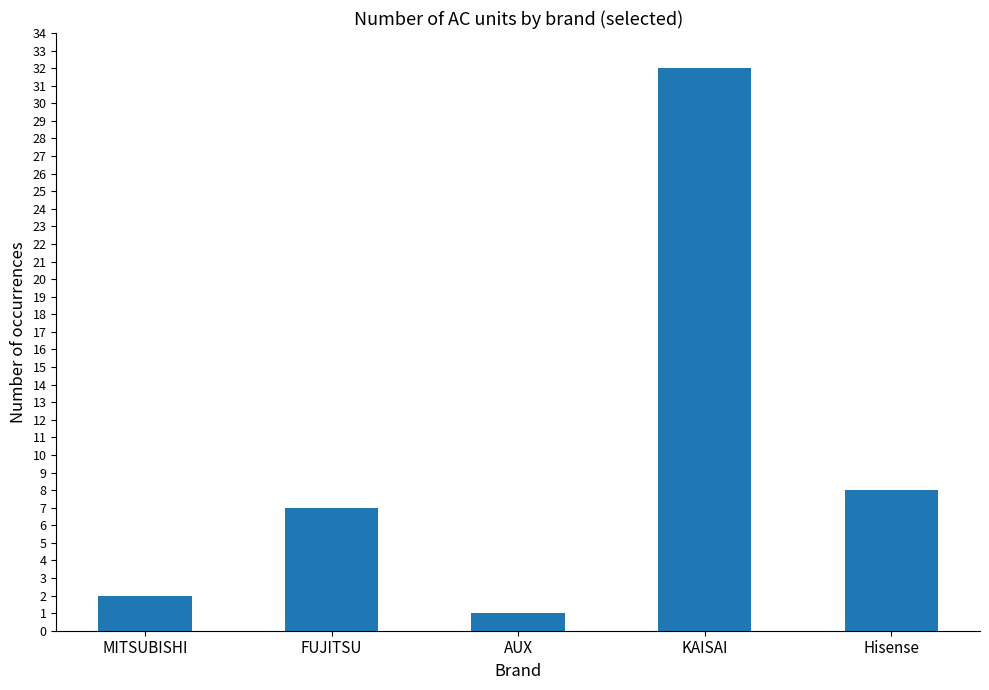

How many series are shown in this chart?

1